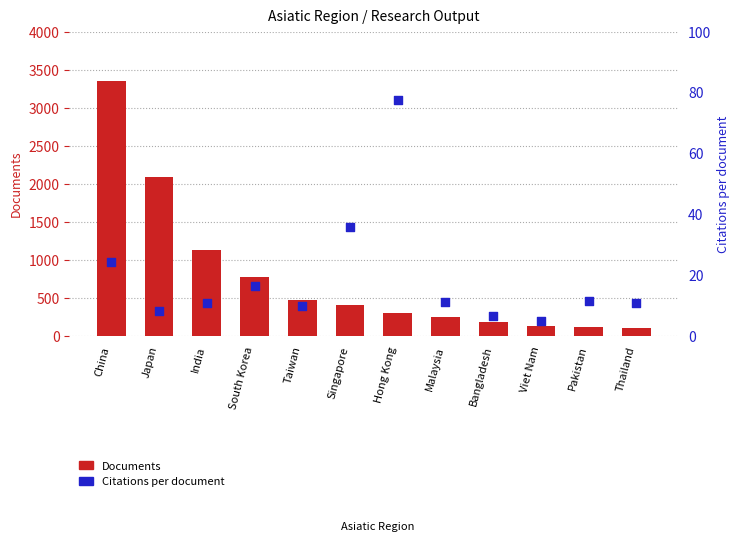

At how many categories does at least one series exceed 1234?

2